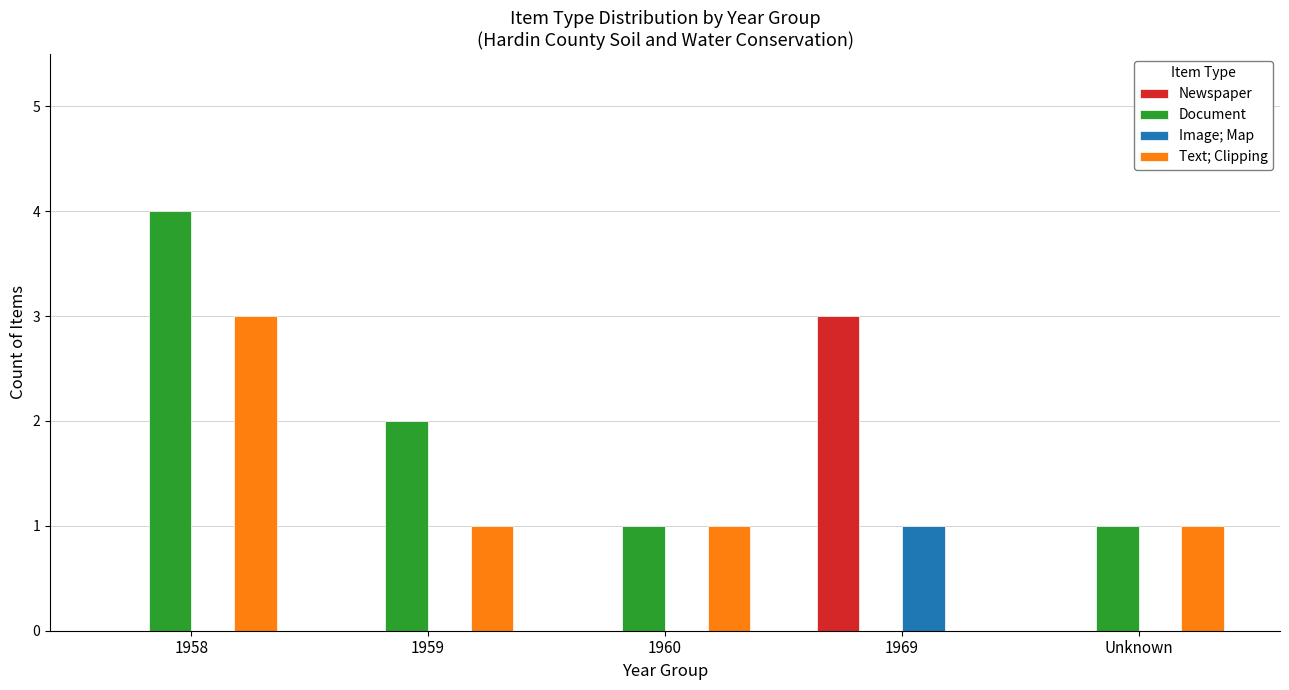

Is it true that Newspaper equals 0 at 1960?

True